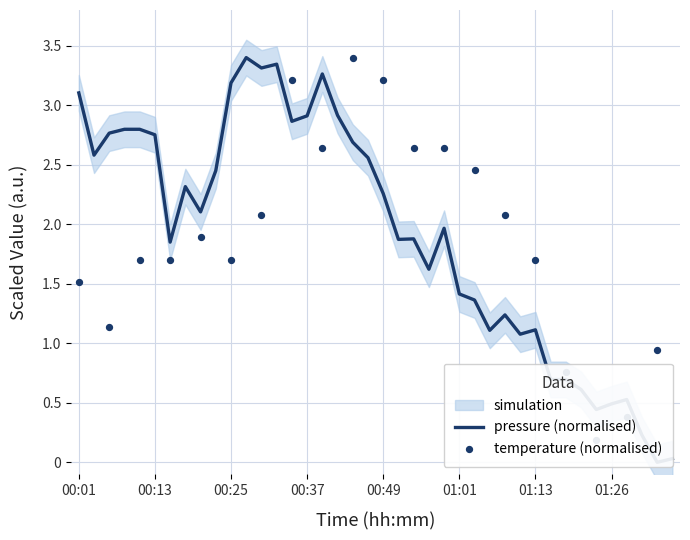

Which has a higher value, 00:44 or 00:18?

00:44